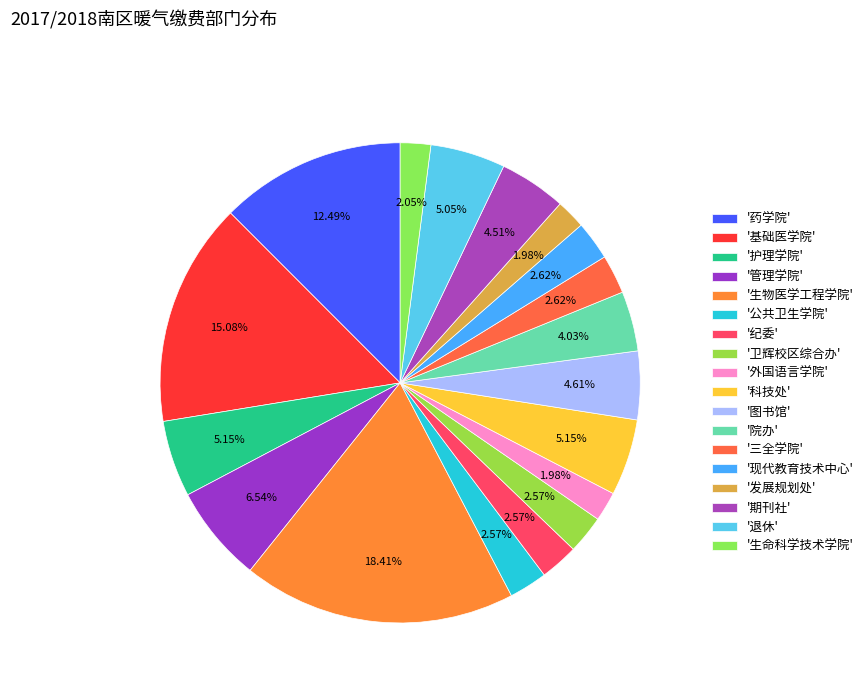

Count the number of slices in the pie.

18